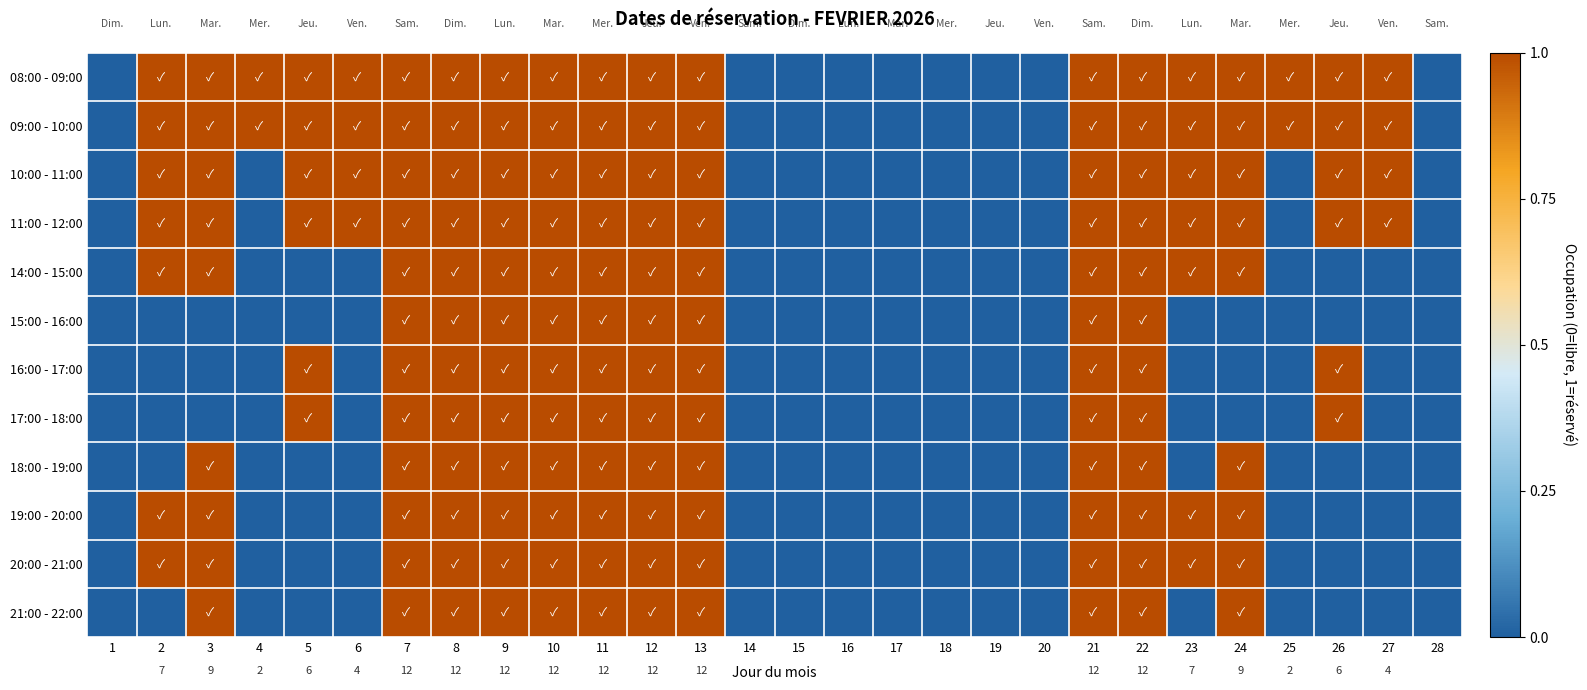

At which label is 20:00 - 21:00 closest to 0?

1